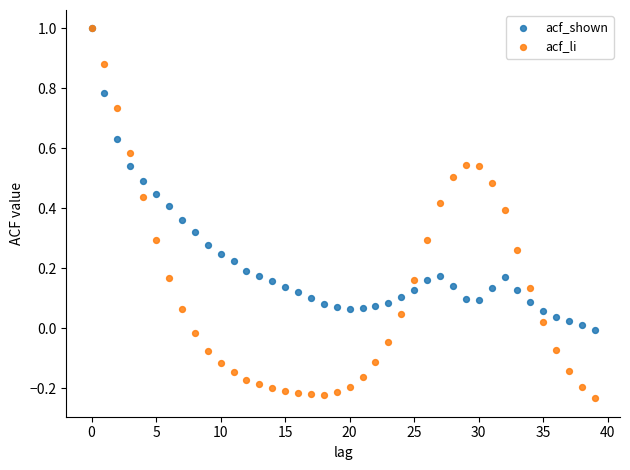

Which series reaches the minimum Y coordinate?

acf_li